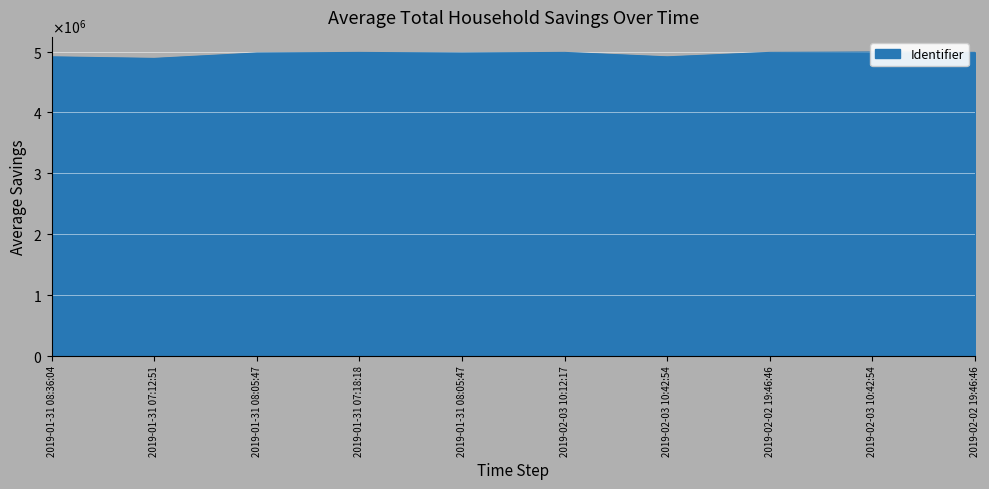

At which category does the data reach its first local valley?

2019-01-31 07:12:51